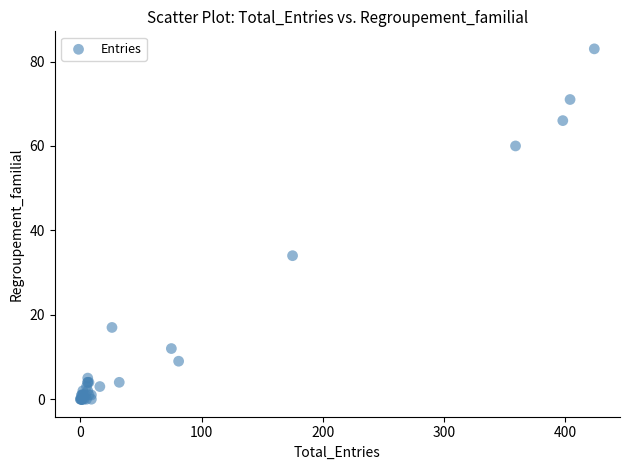

What Y value in the scatter plot is closest to 41?

34